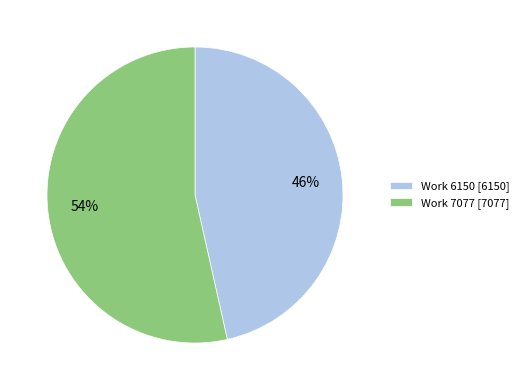

What percentage is the Work 6150 slice, to the nearest percent?

46%